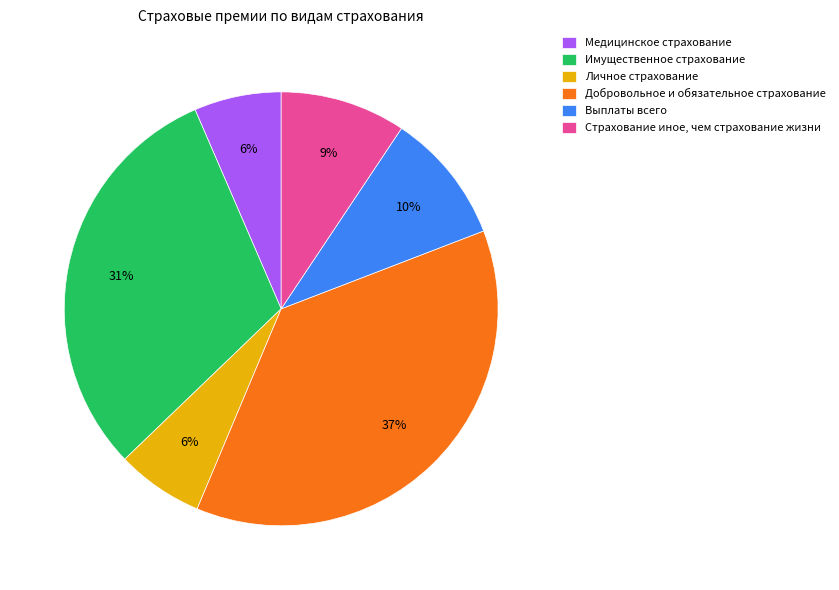

What is the largest slice in the pie chart?

Добровольное и обязательное страхование